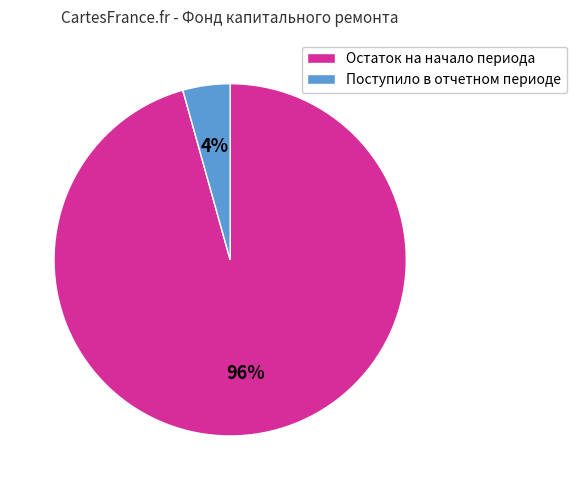

Does Поступило в отчетном периоде represent more than half of the total?

No